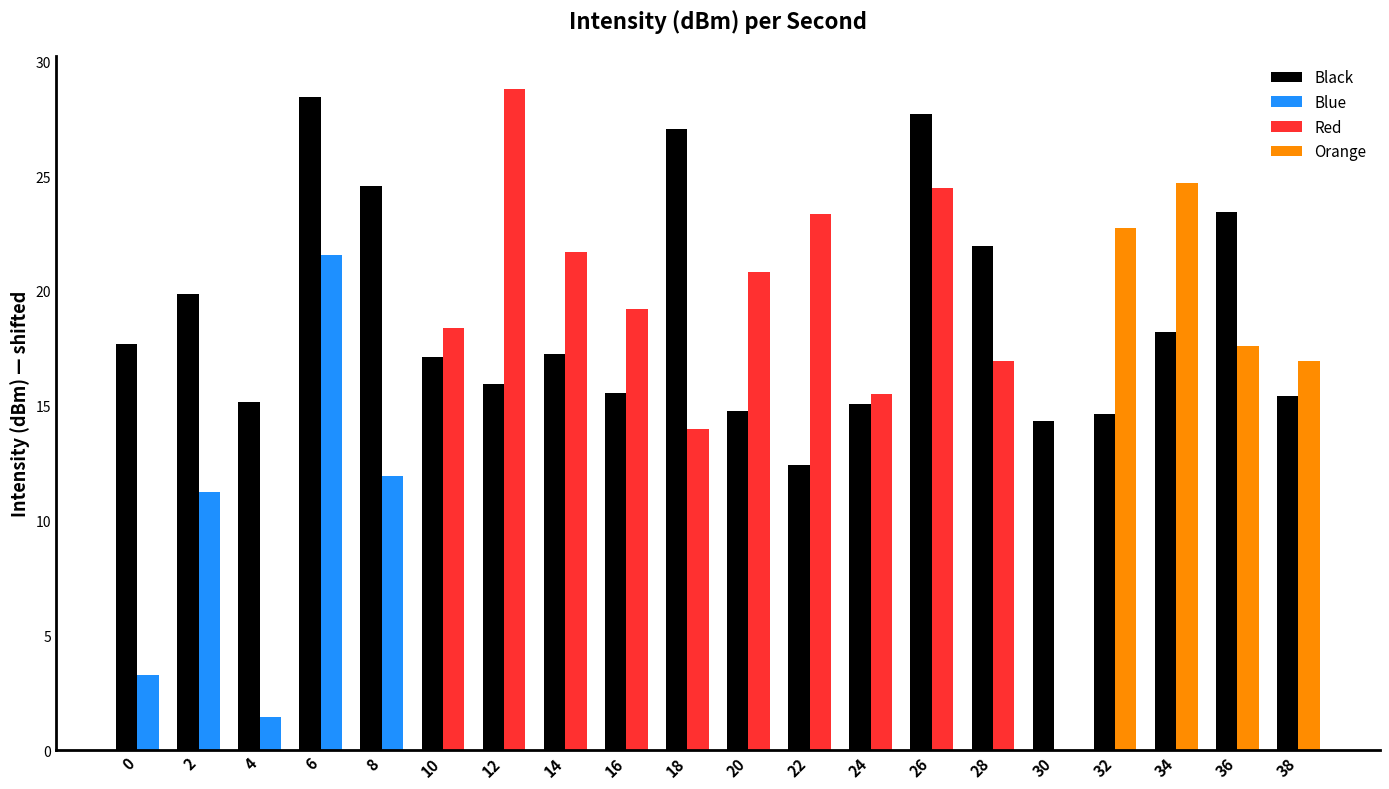

Reading left to right, what are all the values shown in this chart?

0=17.7	2=19.9	4=15.2	6=28.5	8=24.6	10=17.1	12=16.0	14=17.3	16=15.6	18=27.0	20=14.8	22=12.4	24=15.1	26=27.7	28=22.0	30=14.3	32=14.6	34=18.2	36=23.4	38=15.4